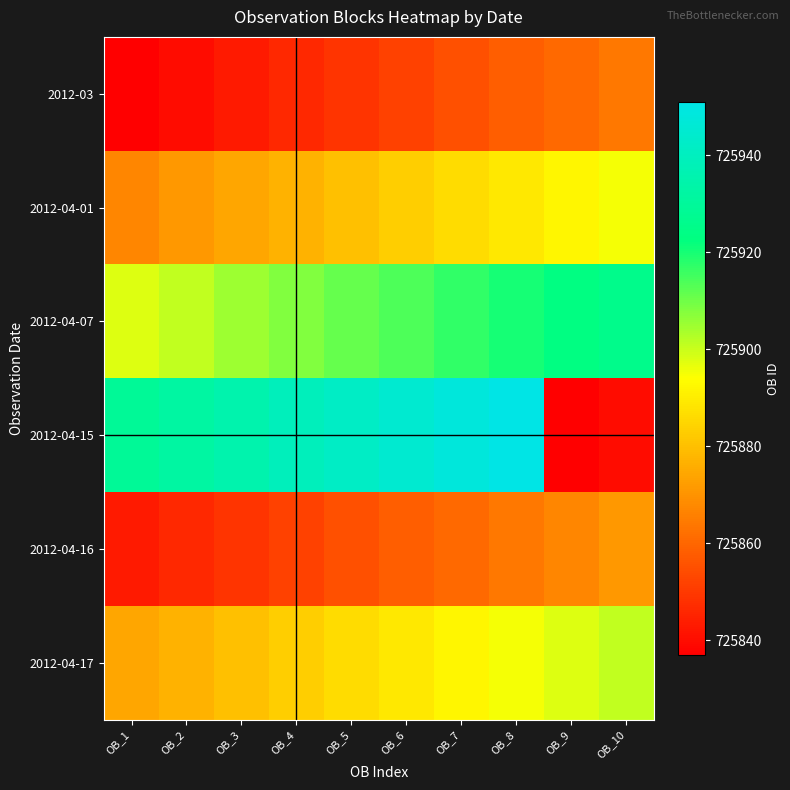

At which category is the sum across all series the highest?

OB_8